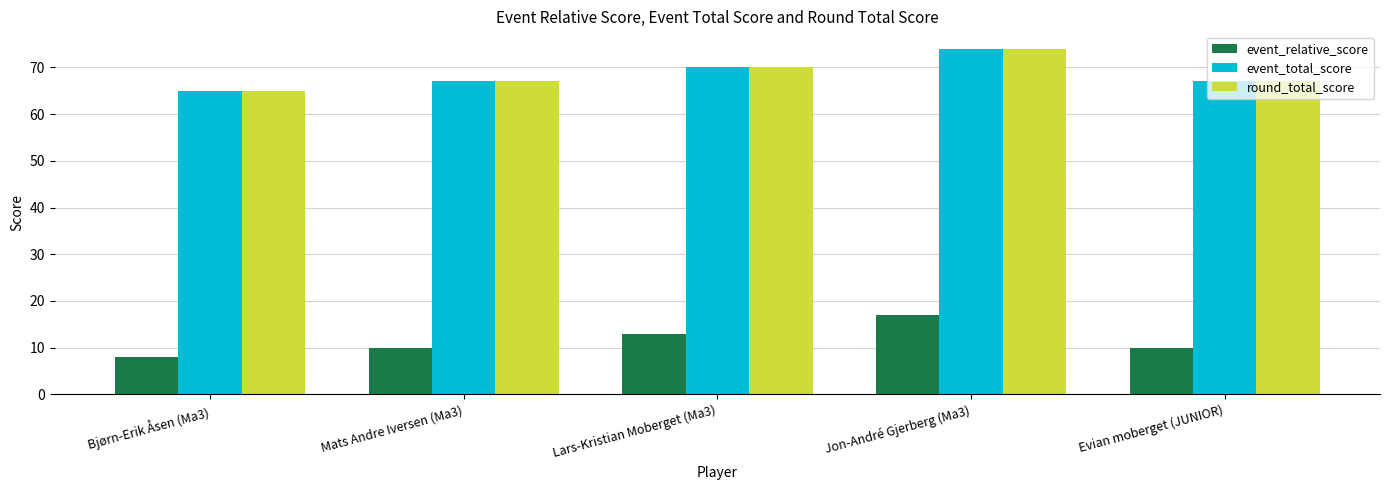

What is the value of the round_total_score bar at the 5th from the left?

67